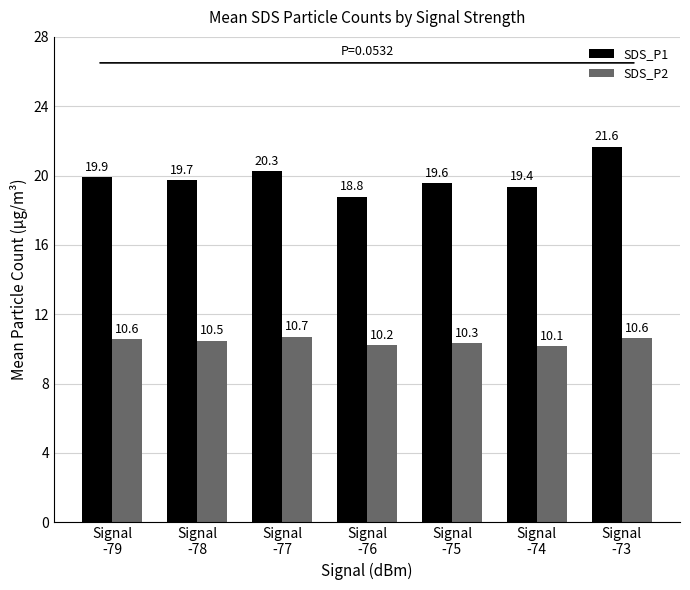

How many groups of bars are there?

7